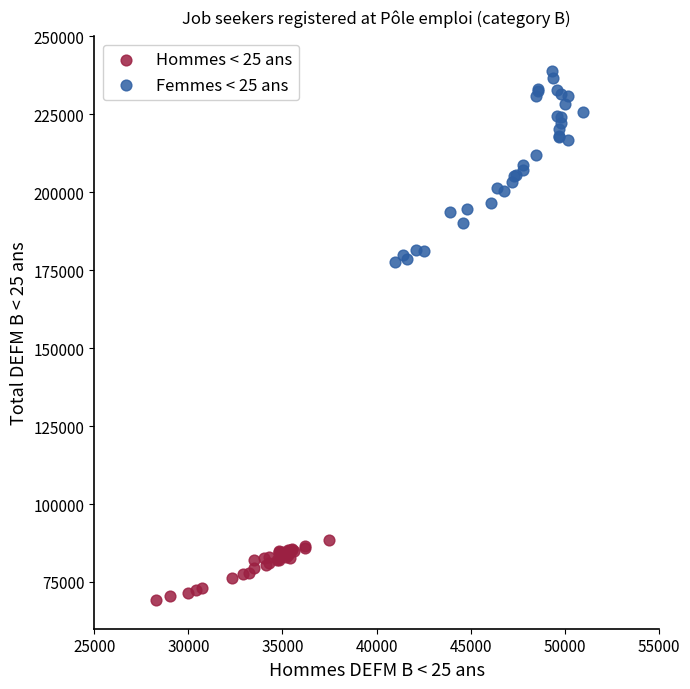

Which series reaches the maximum Y coordinate?

Femmes < 25 ans